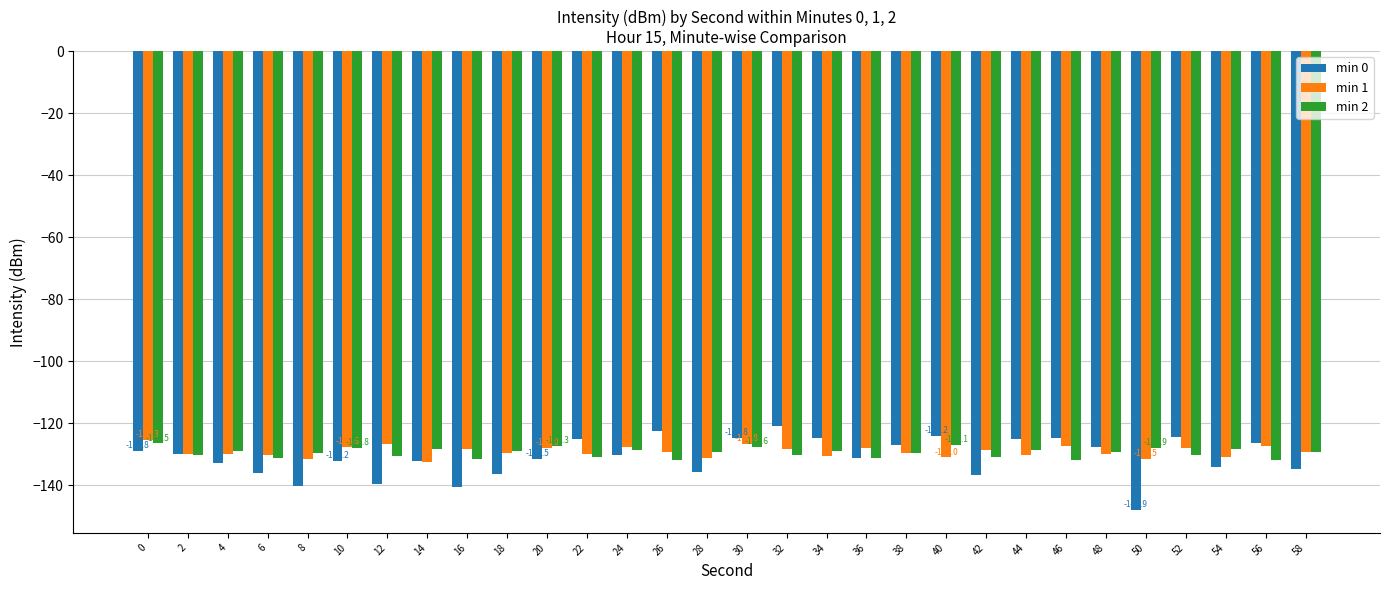

What is the difference between the highest and lowest values at 40?

6.8